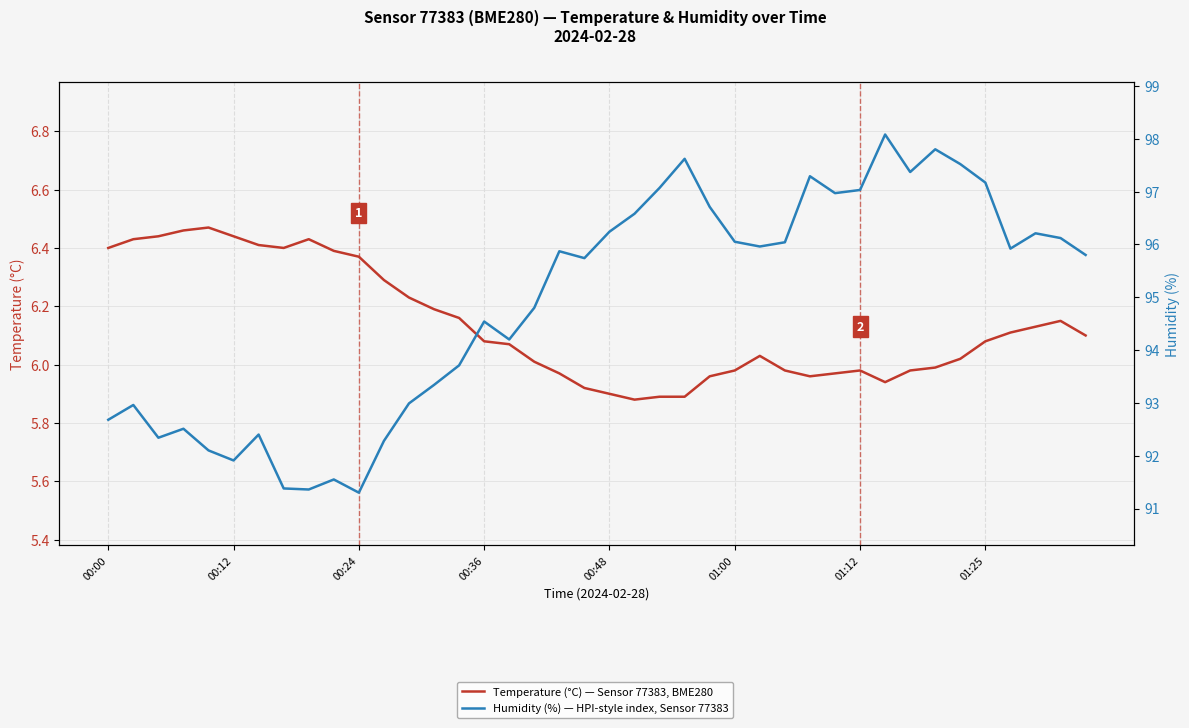

Which series has the largest total across all categories?

Humidity (%) — HPI-style index, Sensor 77383